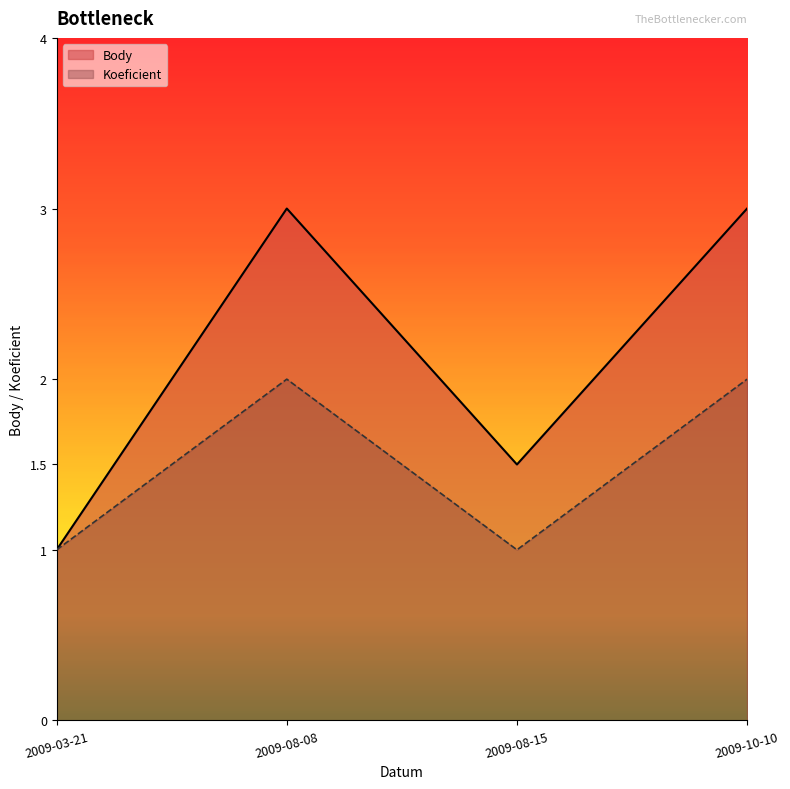

What is the difference between the maximum and minimum values in the Koeficient series?

1.0